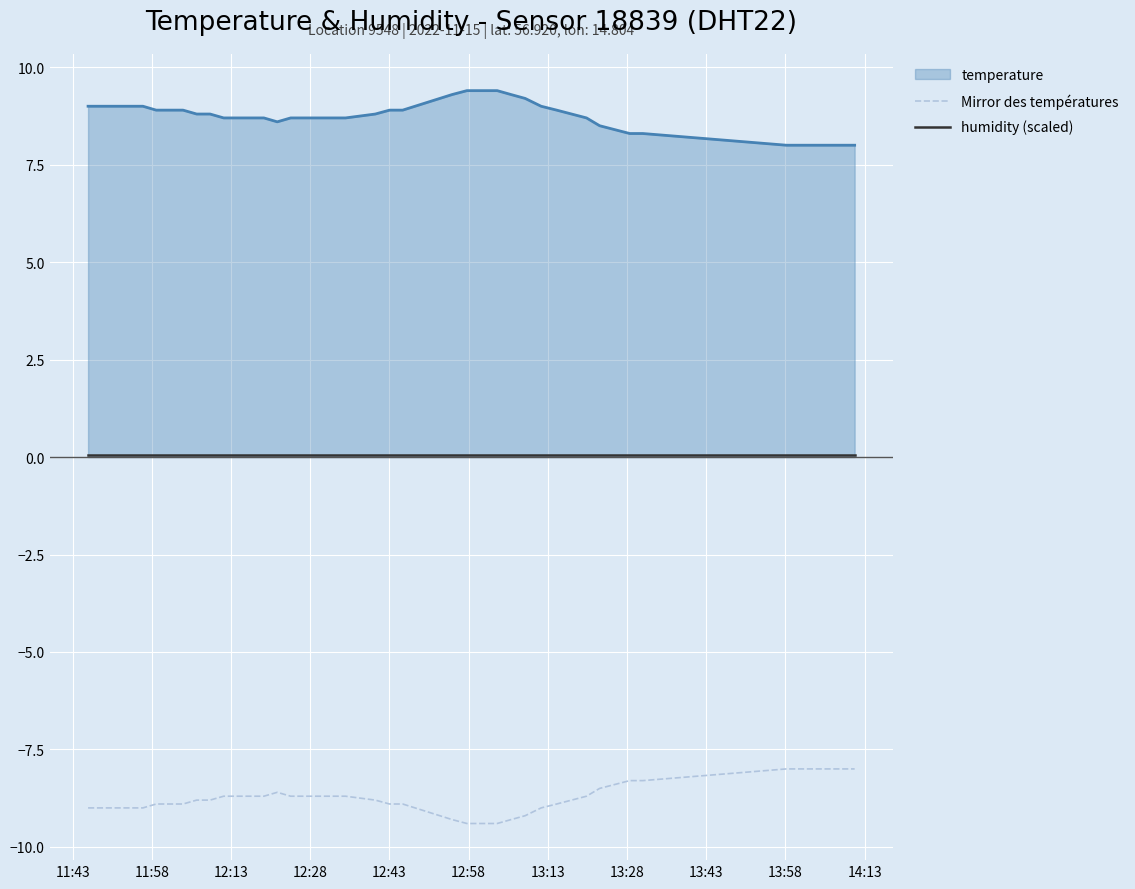

Rank the series by their maximum value, from lowest to highest.

Mirror des températures, humidity (scaled), temperature